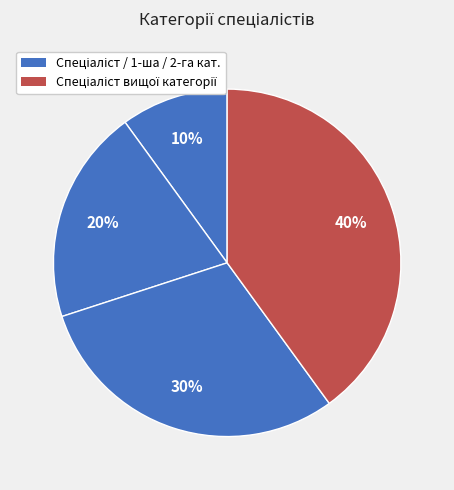

Count the number of slices in the pie.

4